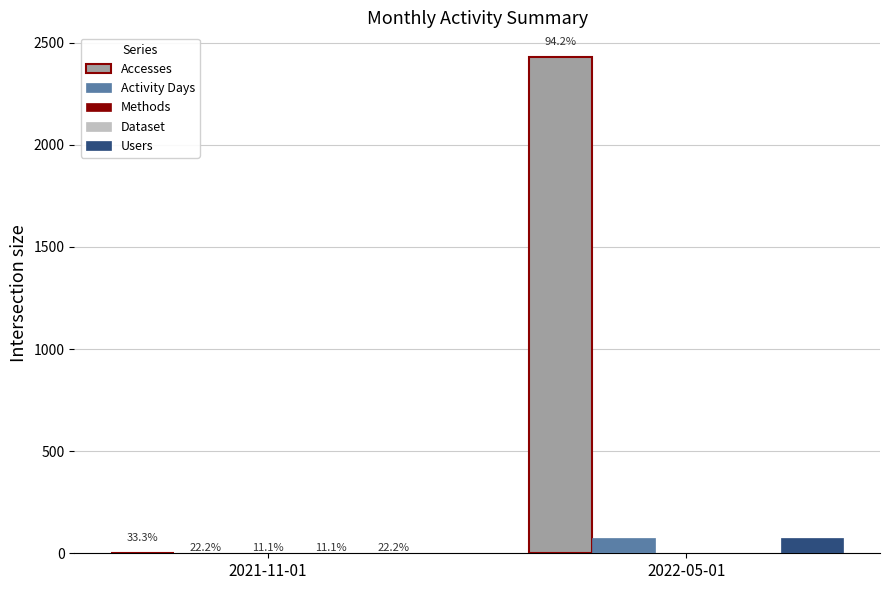

Is it true that Users equals 73 at 2022-05-01?

True